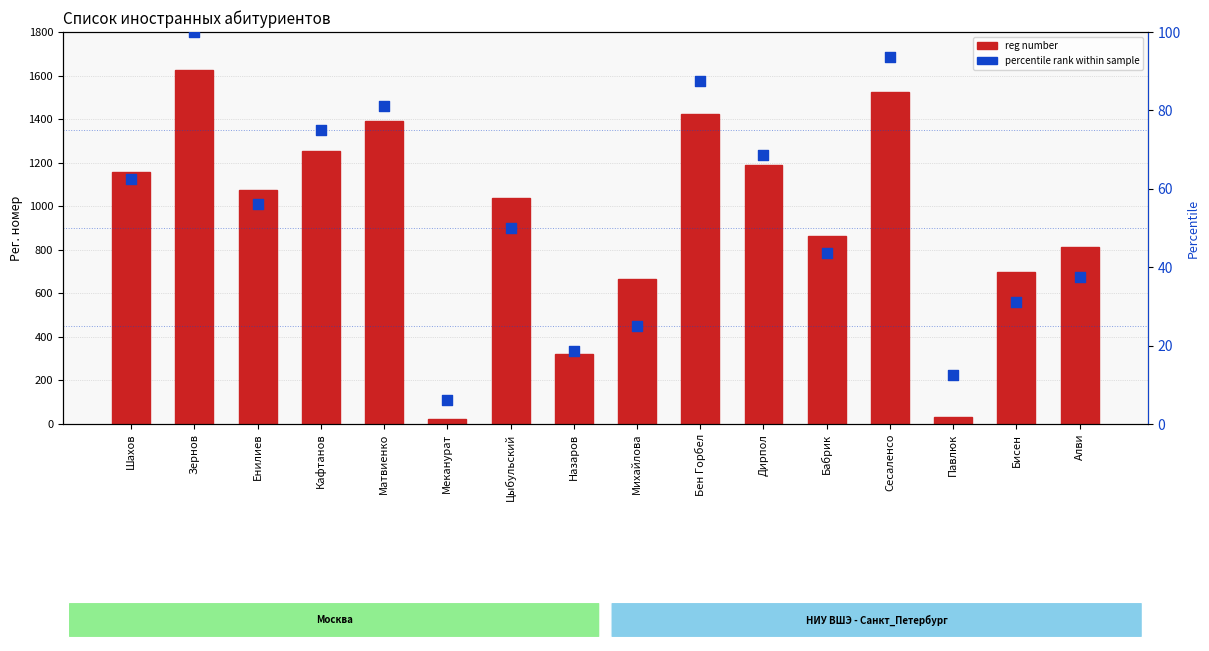

Which series has the largest total across all categories?

reg number (count proxy)